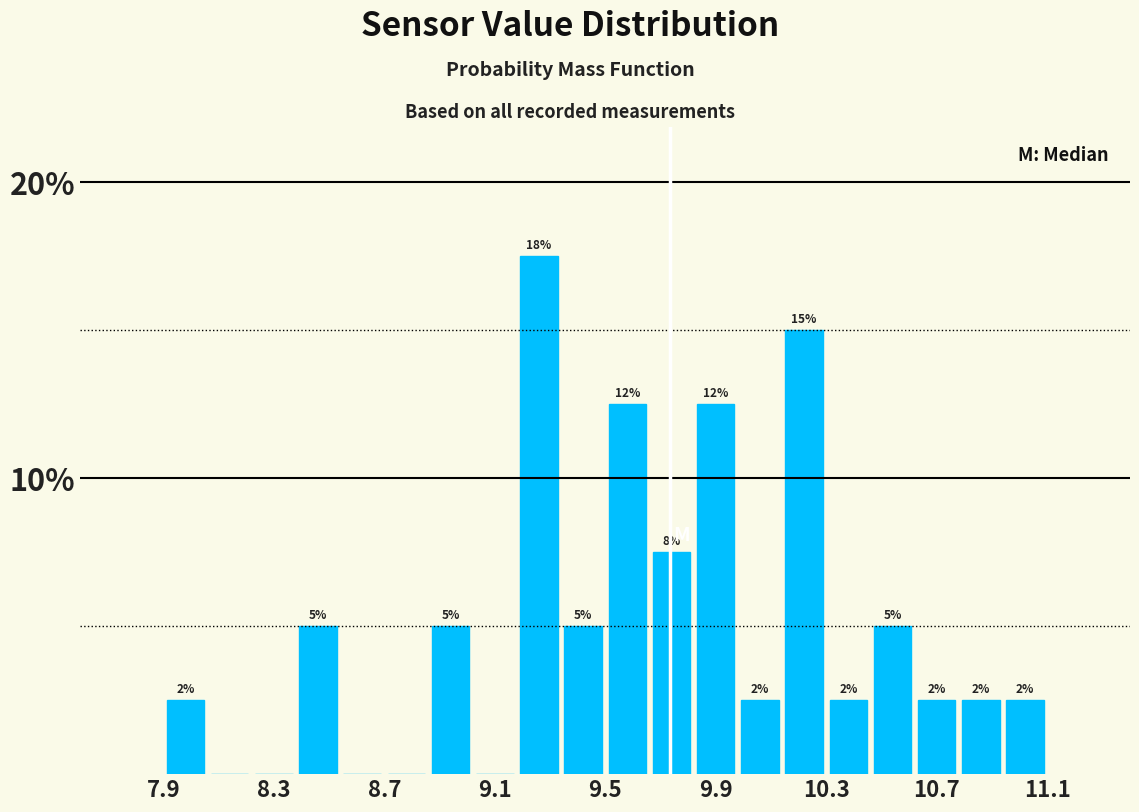

Around what value on the x-axis is the tallest bar? Give the approximate position of its centre, as read against the axis.

9.25